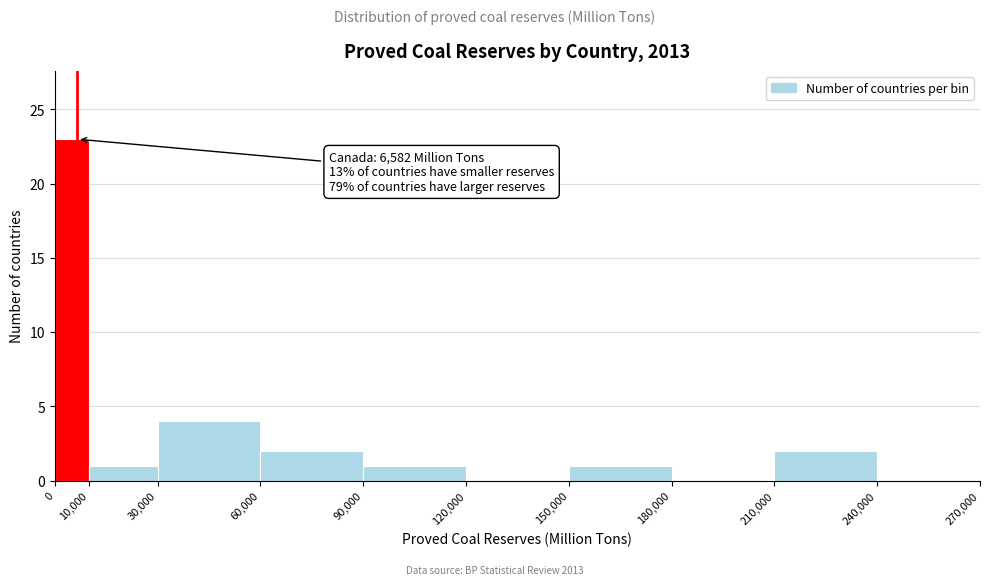

Which range on the x-axis has the tallest bar?

0 to 10,000